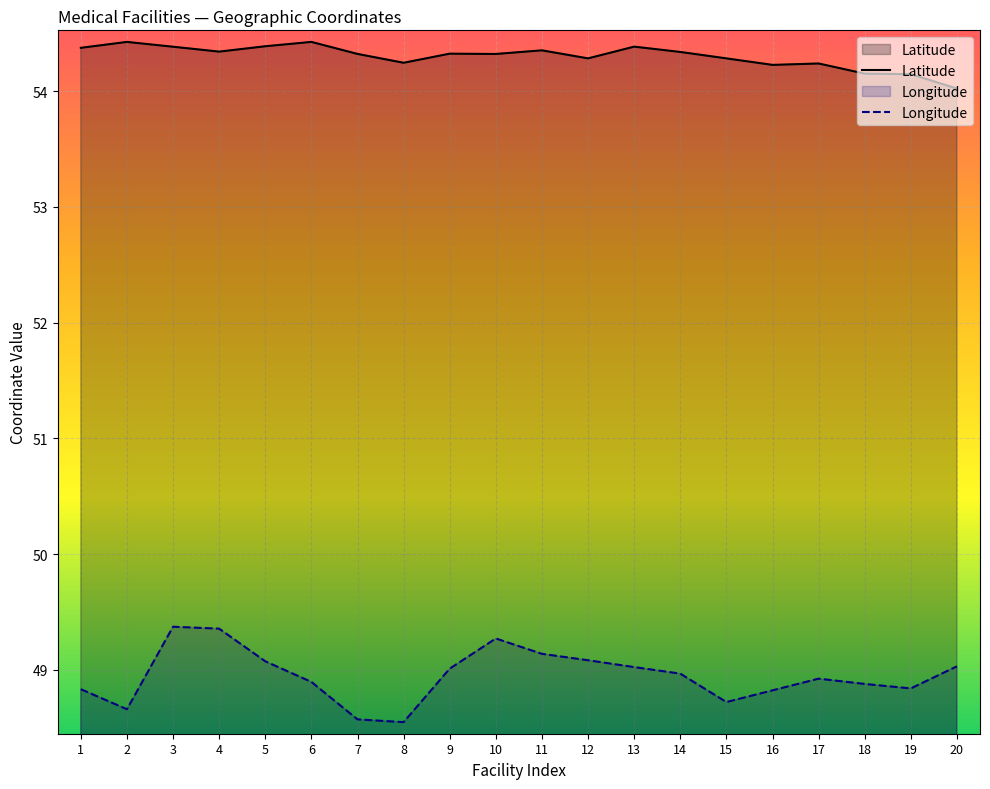

List the series in order of their overall mean, lowest first.

Longitude, Latitude